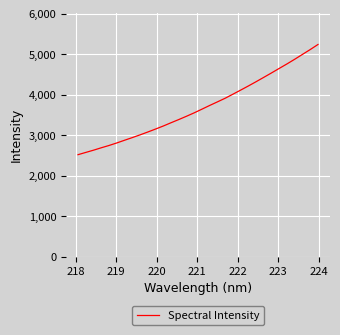

What is the difference between the maximum and minimum values?

2719.7